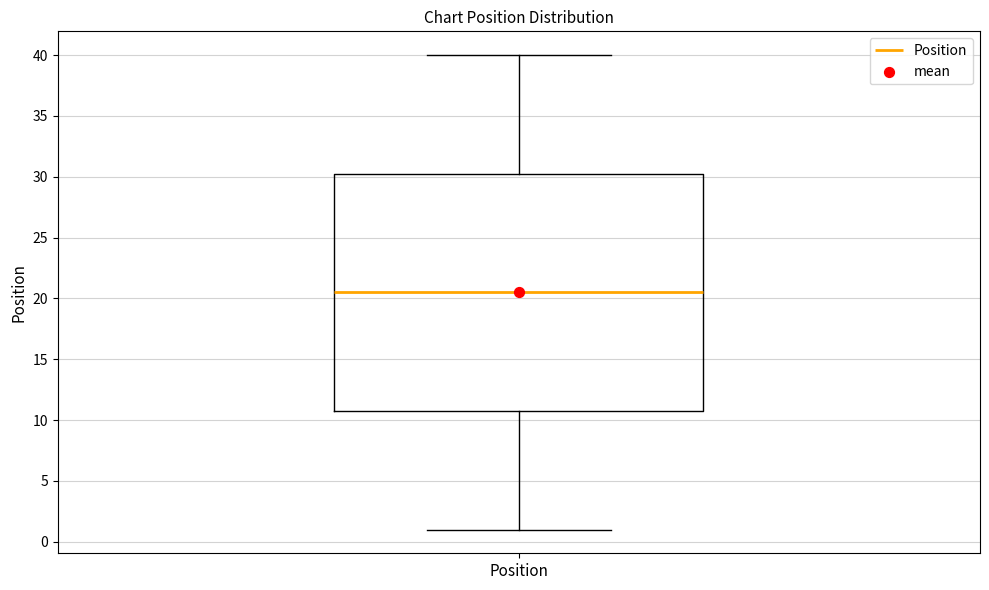

Where is the upper edge of the box for Position on the y-axis? The values are not printed on the chart, so give them approximately, as read against the axis.

30.5